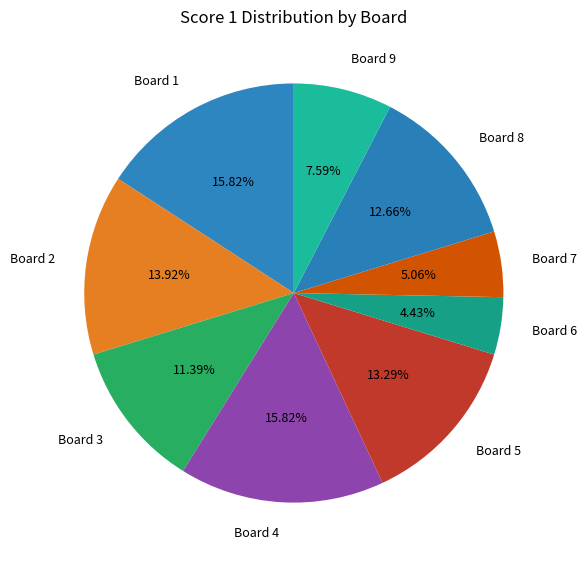

To the nearest percent, what is the combined percentage of Board 6 and Board 5?

18%